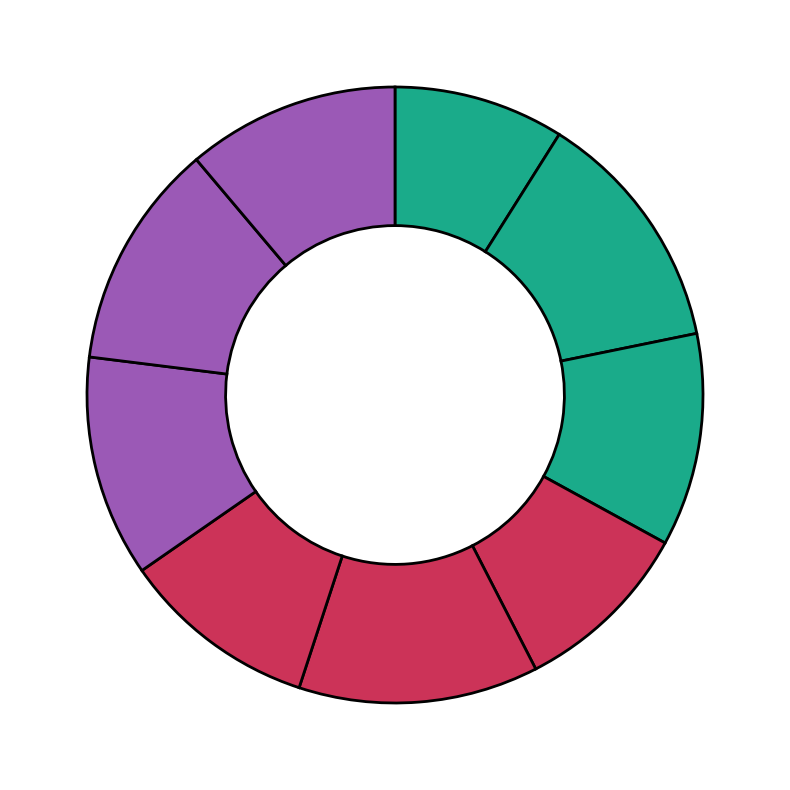

How many segments does this pie chart have?

9